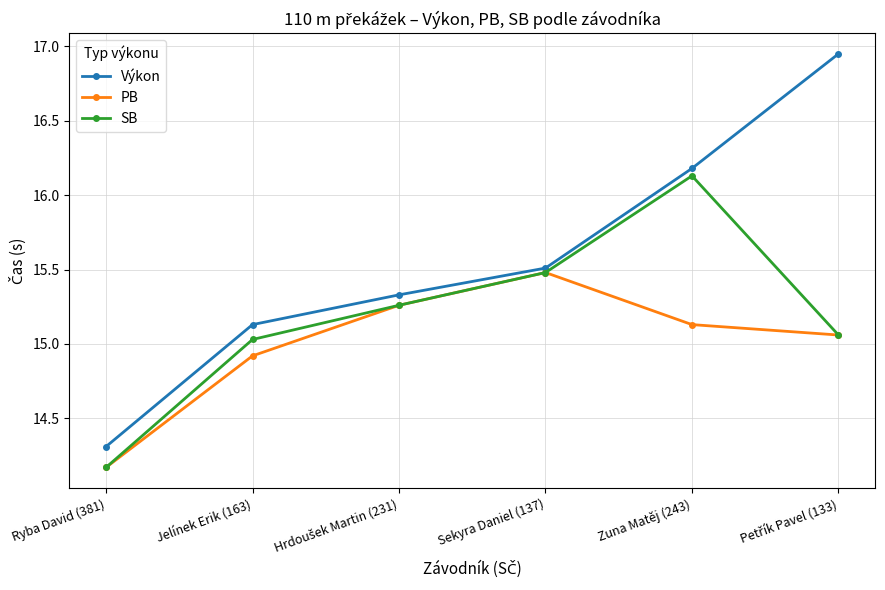

Which category has the lowest value in the SB series?

Ryba David (381)